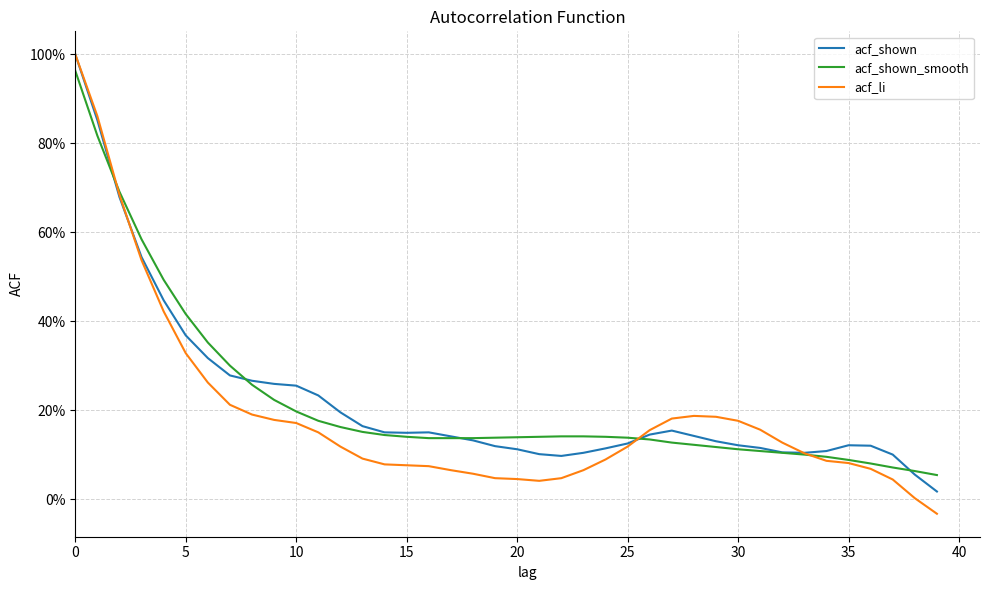

What are all the series names shown in the legend?

acf_shown, acf_shown_smooth, acf_li